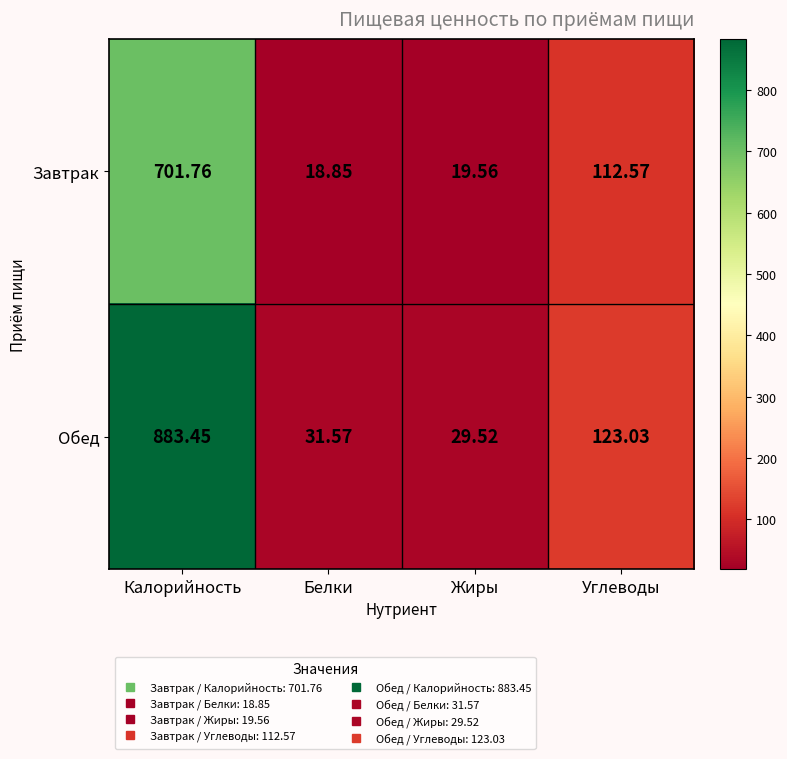

Which series has the largest range (max minus min)?

Обед